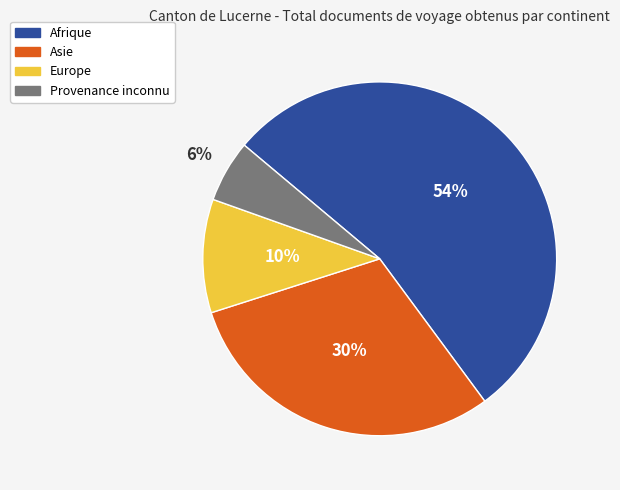

What is the smallest slice in the pie chart?

Provenance inconnu